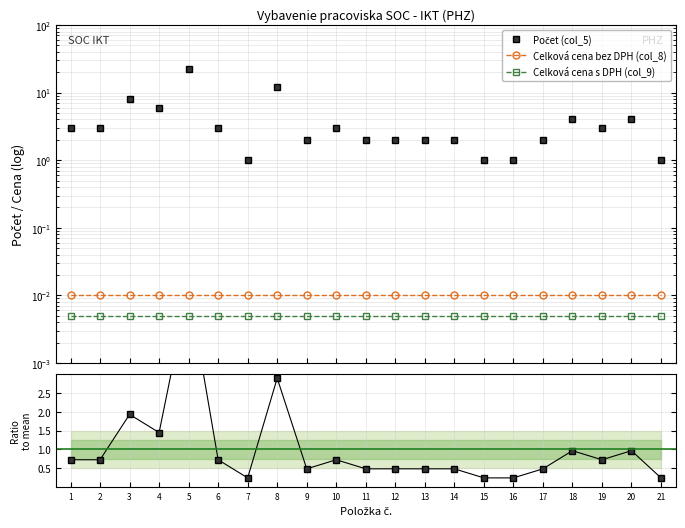

How many lines are shown in the chart?

3